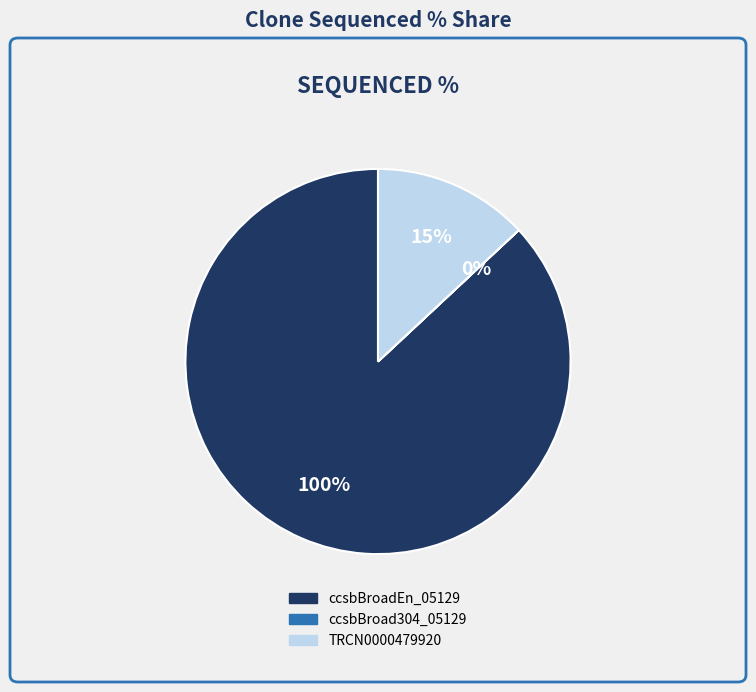

True or false: ccsbBroad304_05129 accounts for 1% of the total.

False